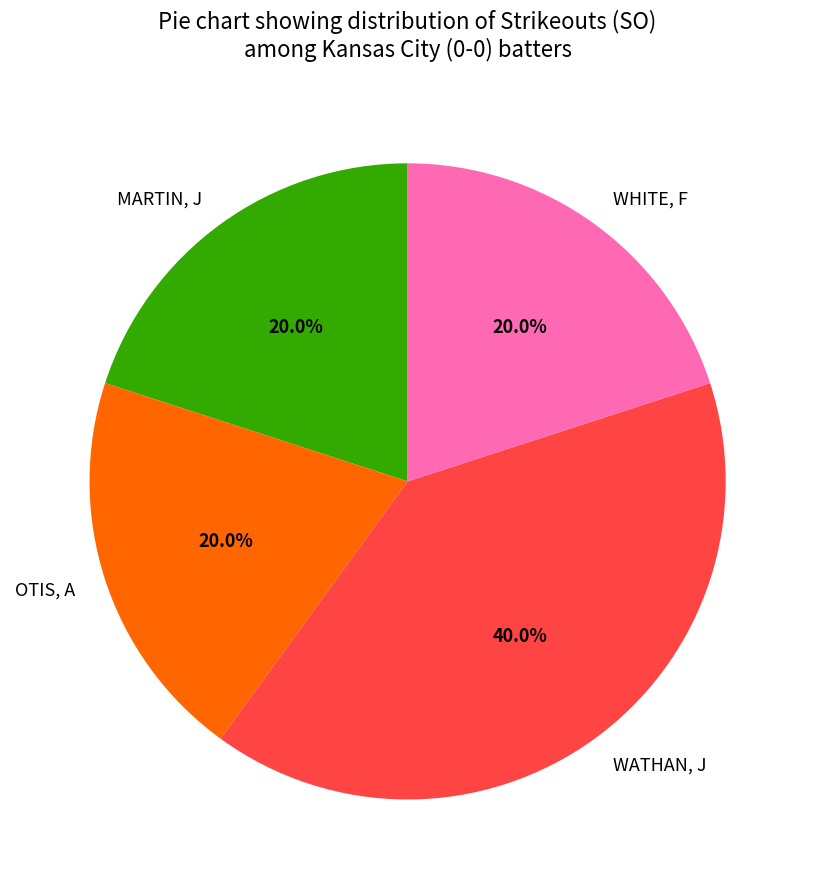

Is there any slice that represents more than half of the pie?

No